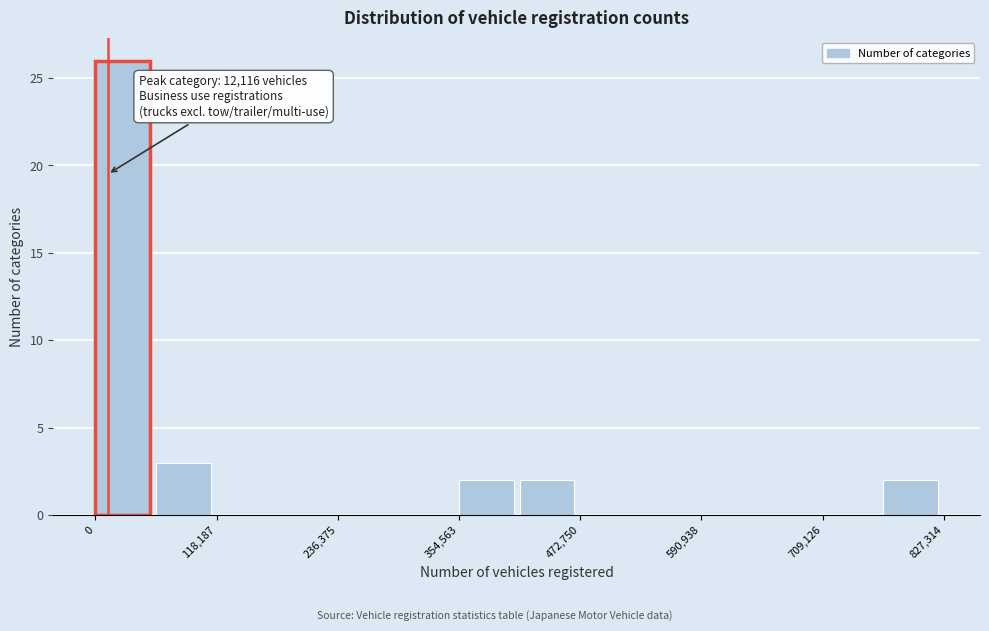

Read against the x-axis, roughly where is the centre of the tallest bar?

20000